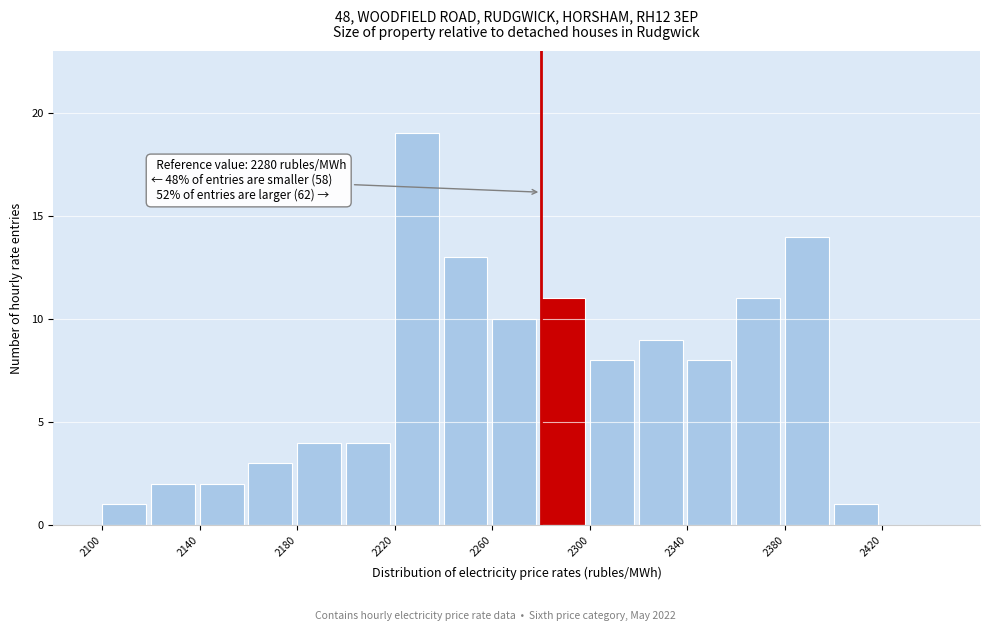

Which range on the x-axis has the tallest bar?

2220 to 2240